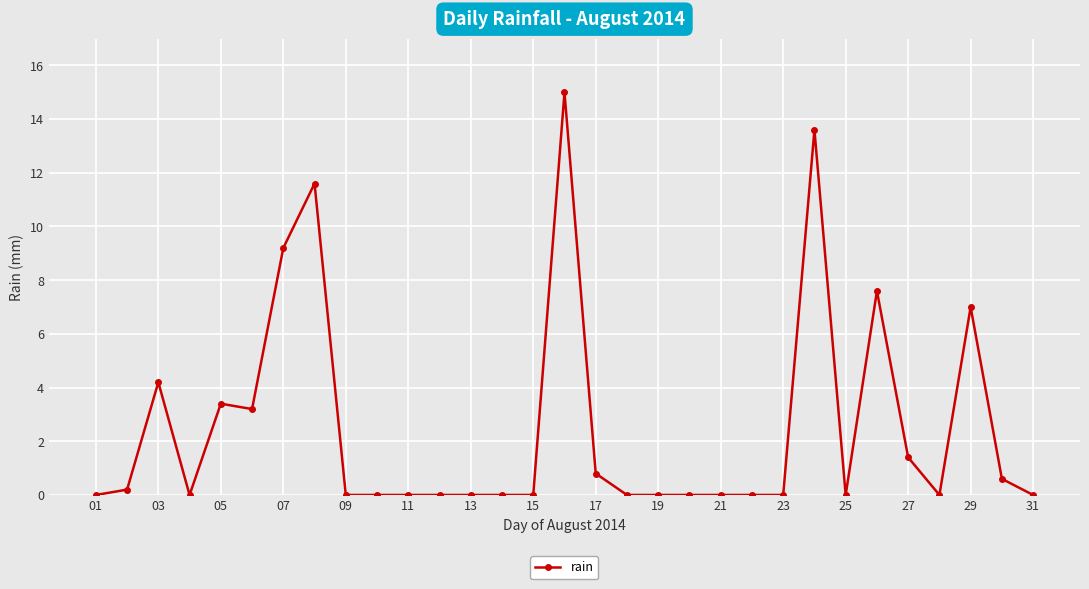

What is the value of the 27th point from the left?

1.4